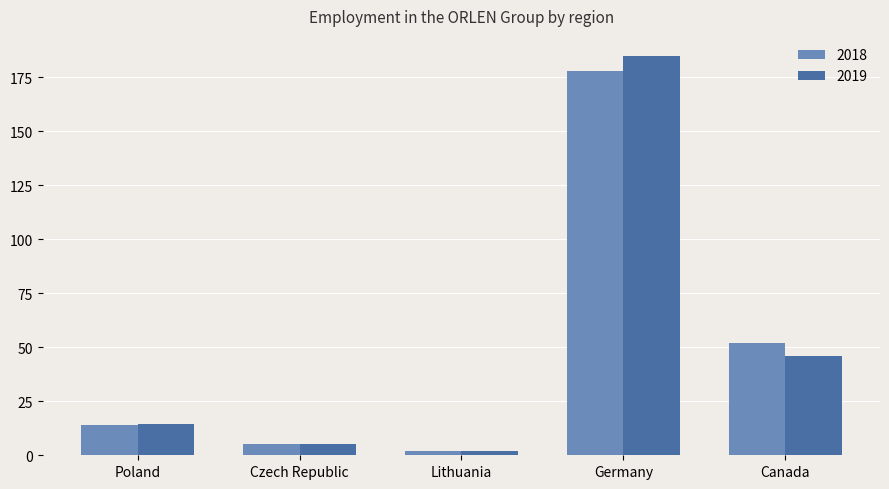

At which category does the chart reach its peak across all series?

Germany